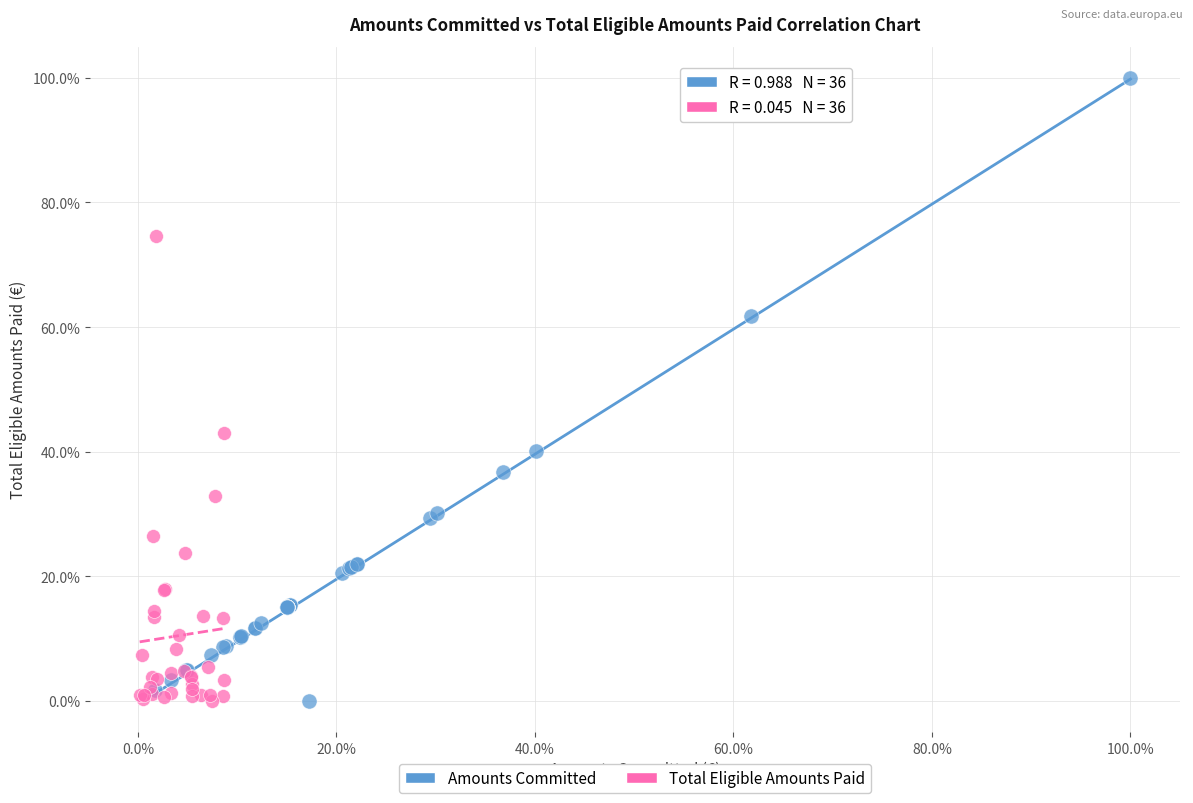

Which series has the largest Y range (max minus min)?

Amounts Committed